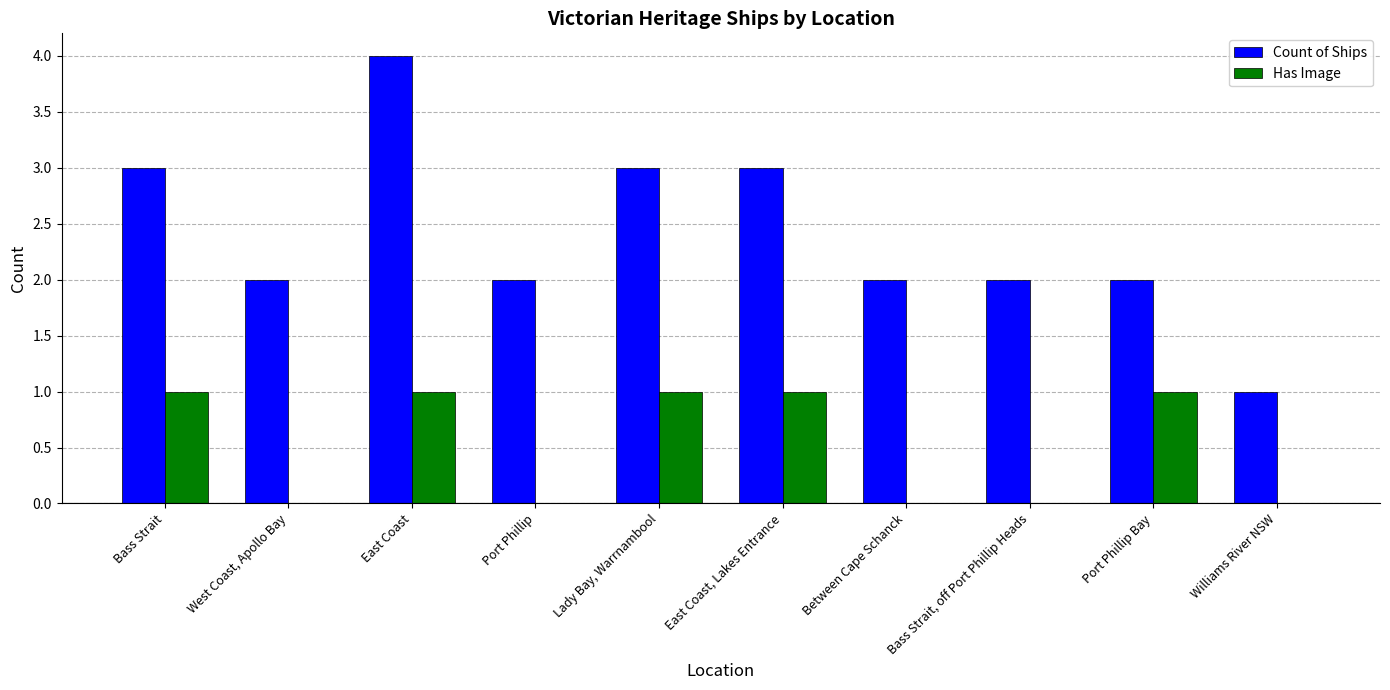

Read the Count of Ships value at East Coast, Lakes Entrance.

3